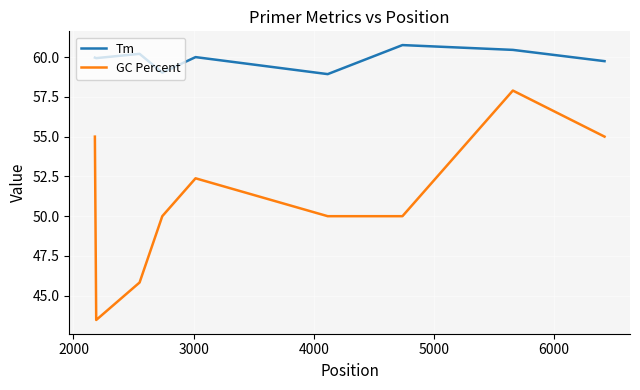

Rank the series by their average value, from highest to lowest.

Tm, GC Percent